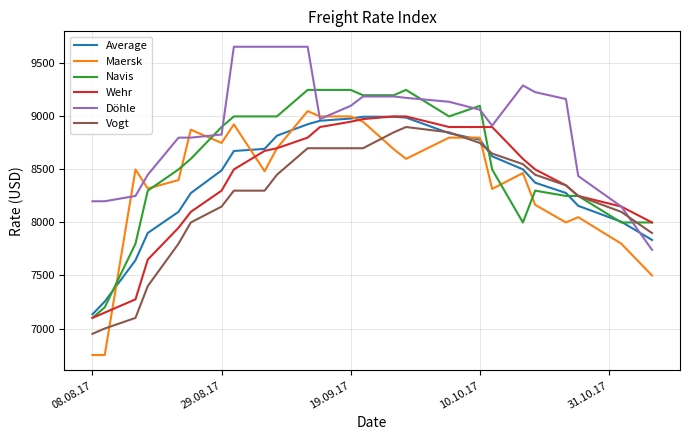

What is the difference between the second highest and second lowest values in the Vogt series?

1850